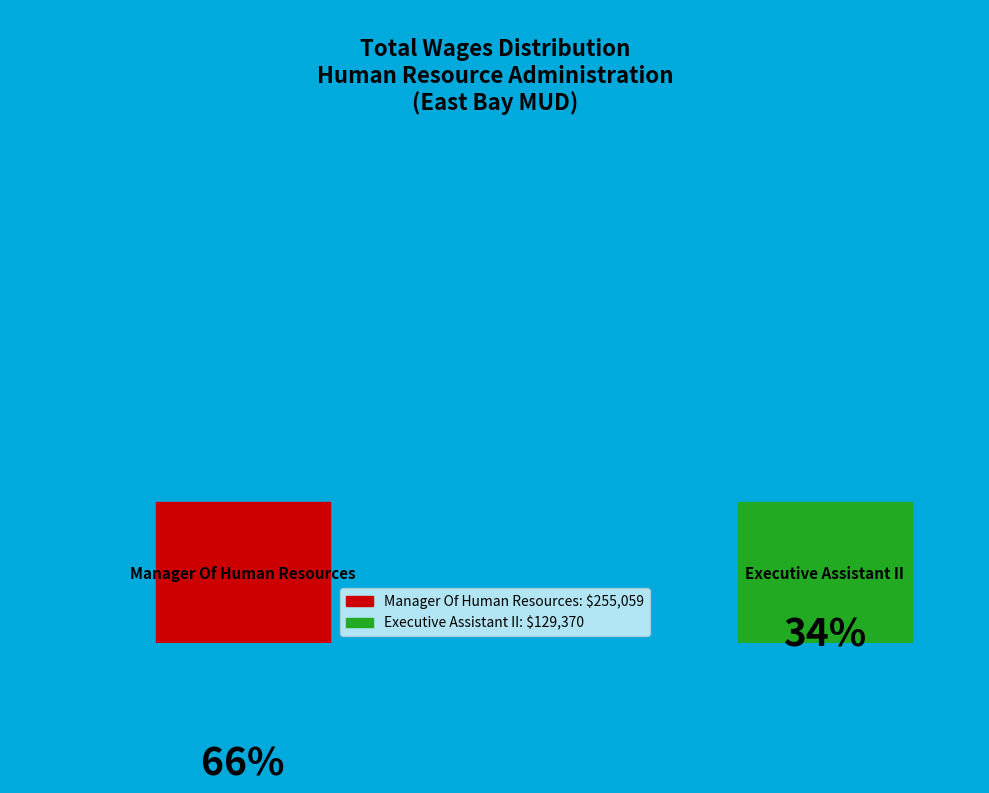

How many segments does this pie chart have?

2